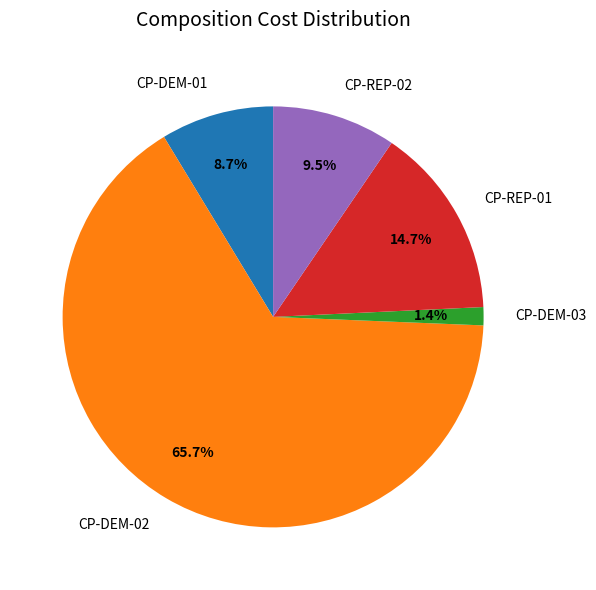

Which category accounts for the majority?

CP-DEM-02